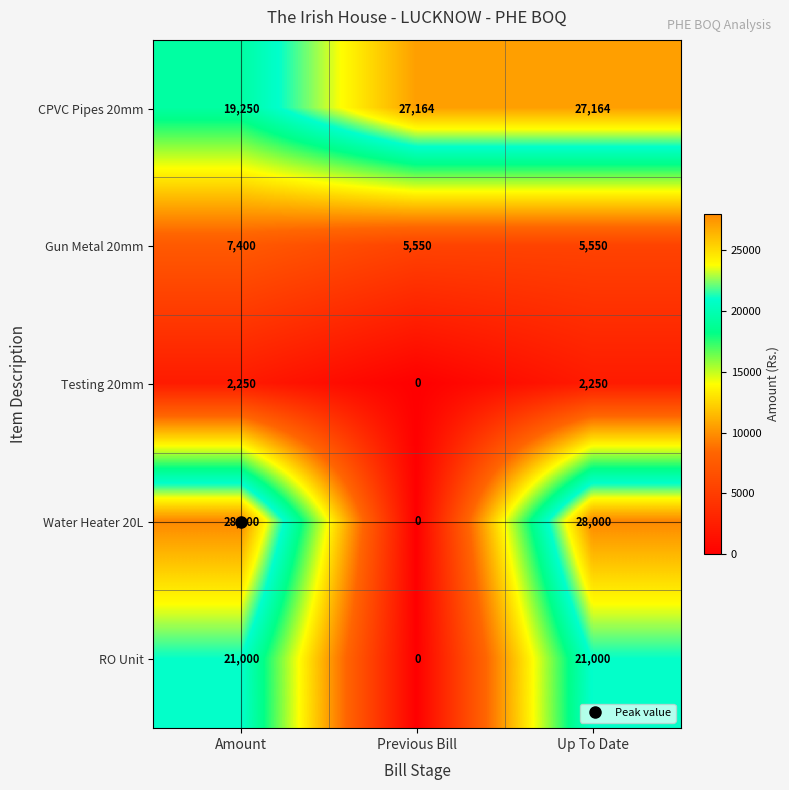

Is it true that Testing 20mm equals 788 at Previous Bill?

False